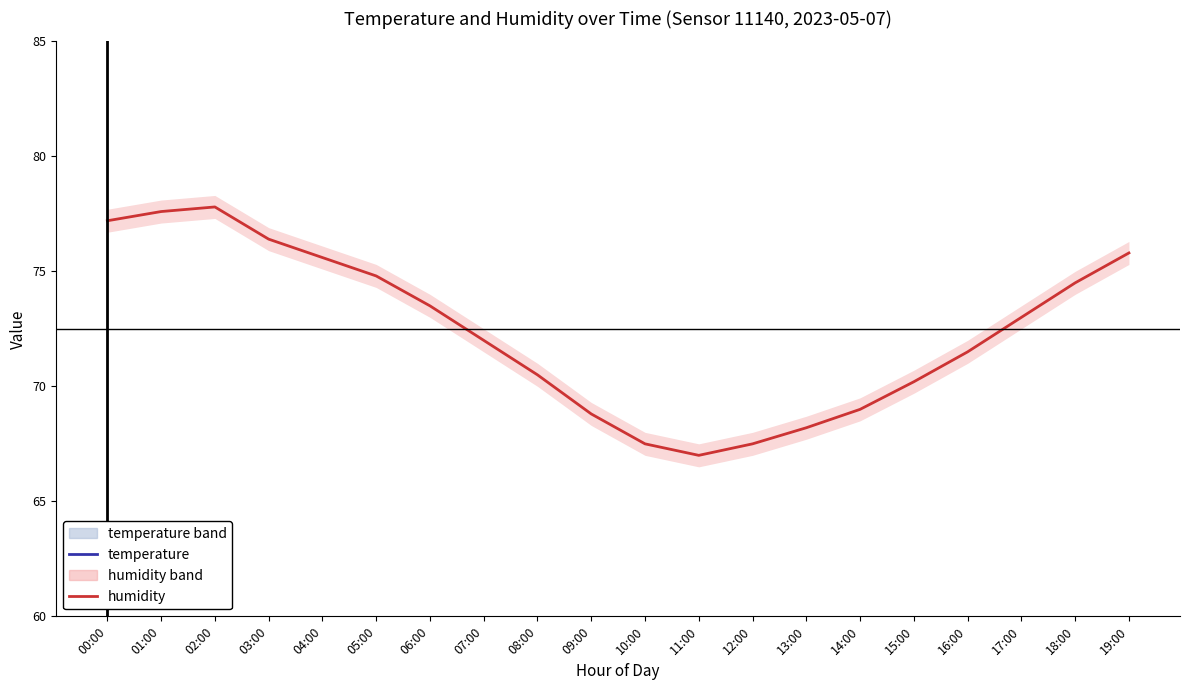

What is the greatest value displayed?

77.8